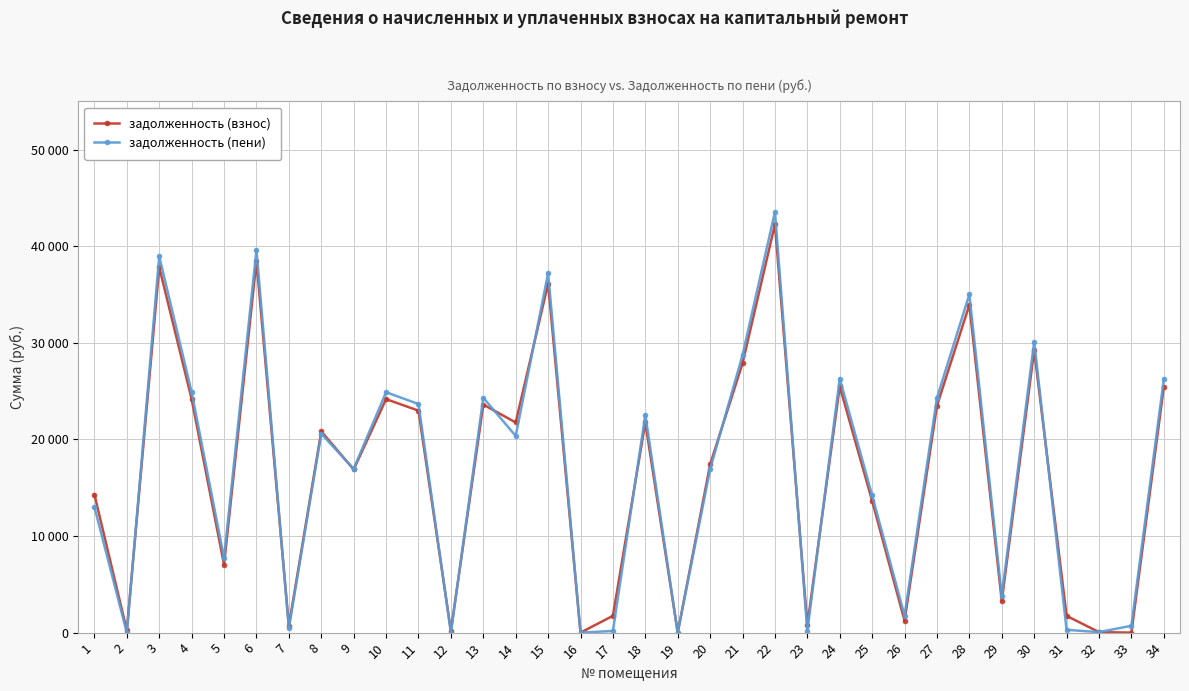

Is this an area chart (filled region under the line)?

No